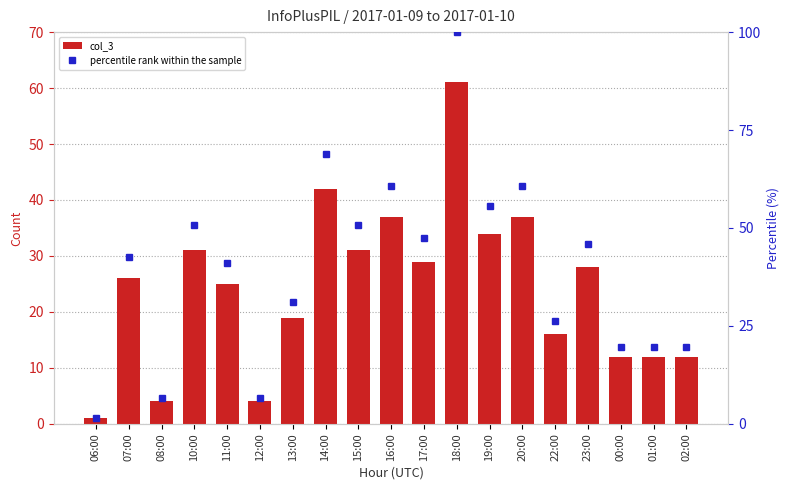

Does the chart contain stacked bars?

No